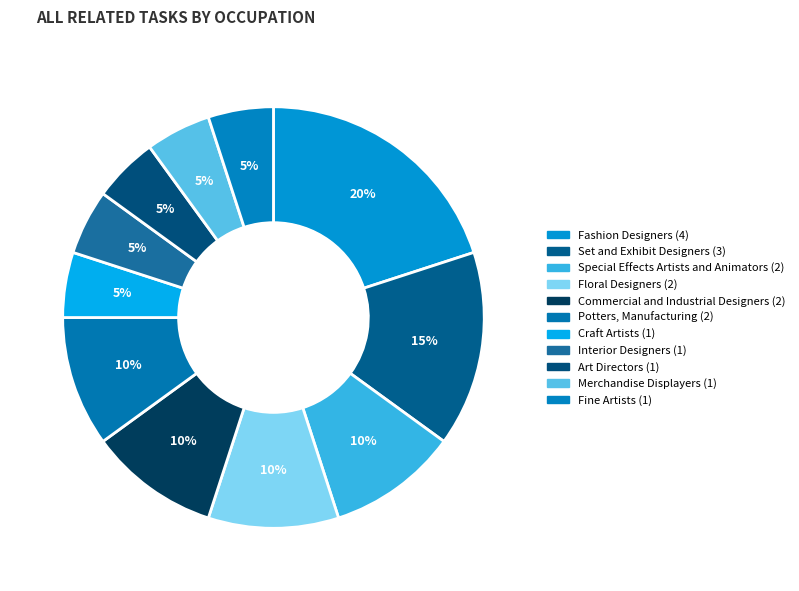

How many slices are in this pie chart?

11